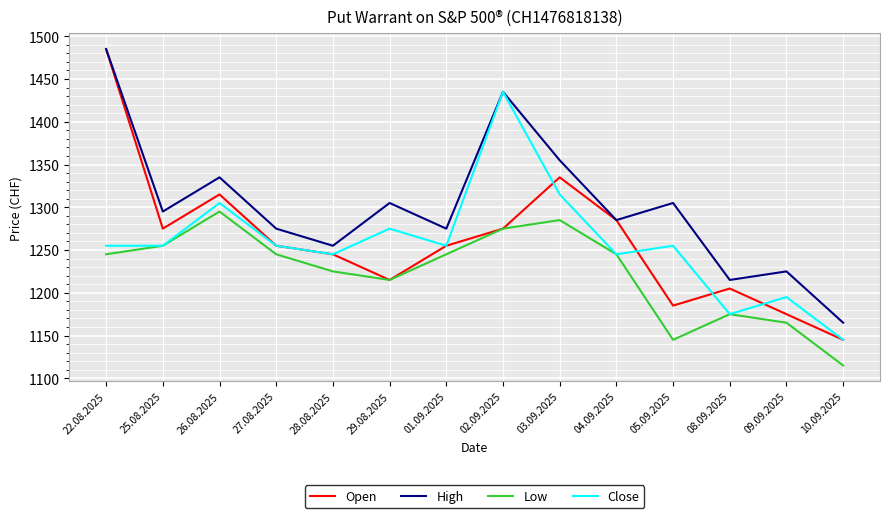

What is the sum of all Close values?

17610